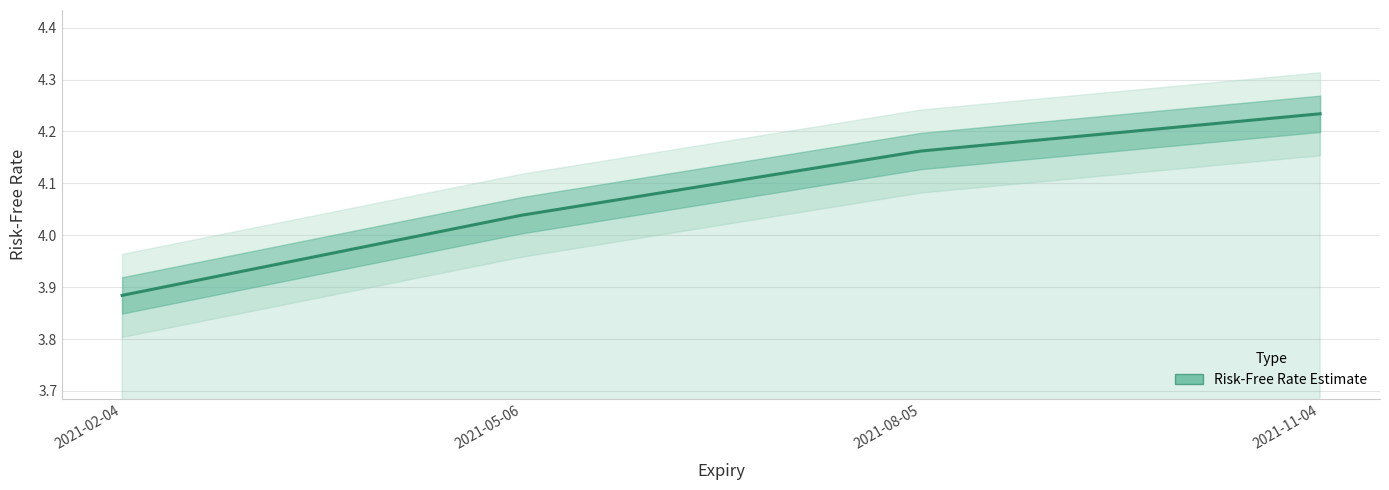

What is the value of the 2nd point from the left?

4.0